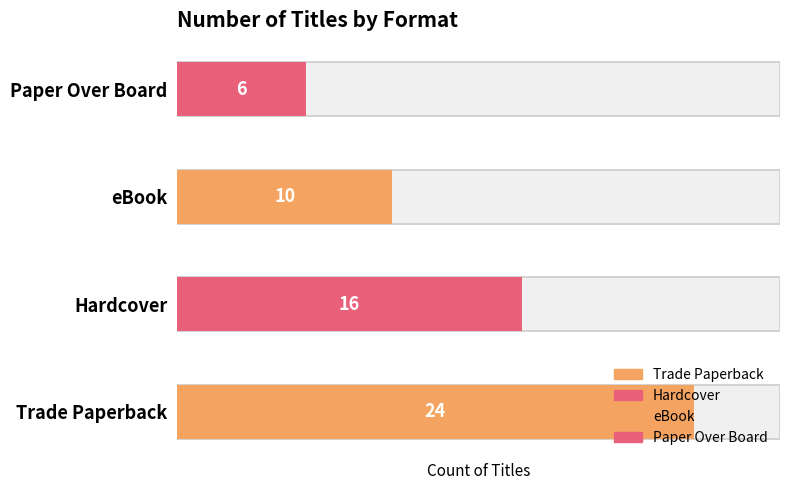

True or false: the data shows 6 at Paper Over Board.

True